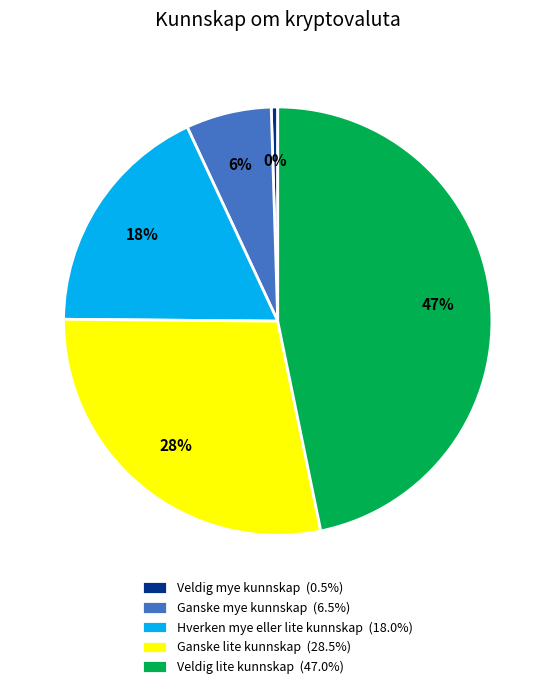

Which category has the smallest portion of the pie?

Veldig mye kunnskap